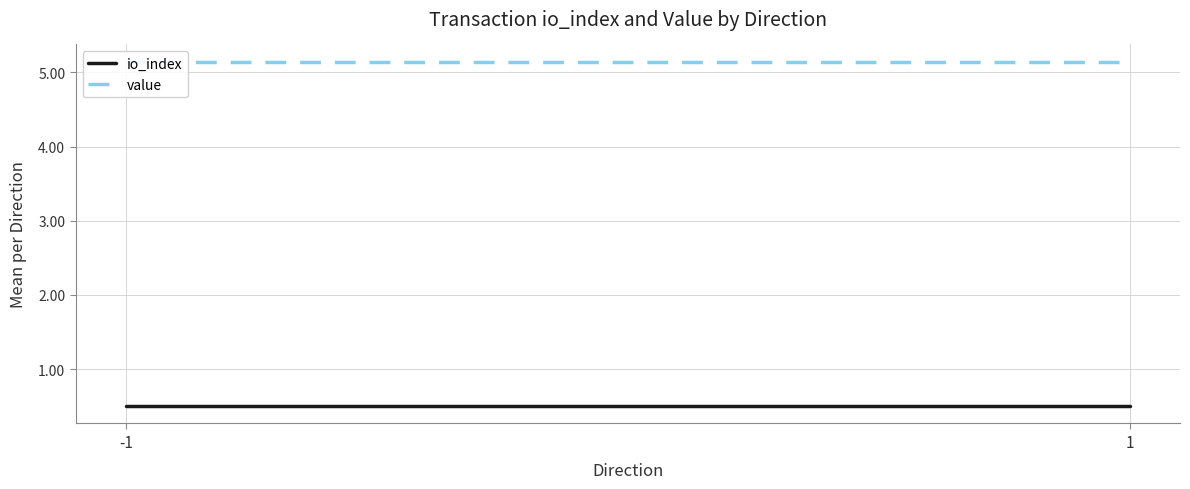

At which category is the sum across all series the highest?

-1